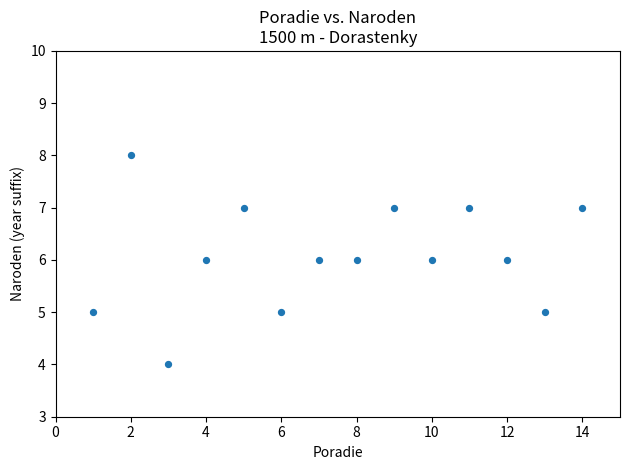

What is the range of X values (max minus min)?

13